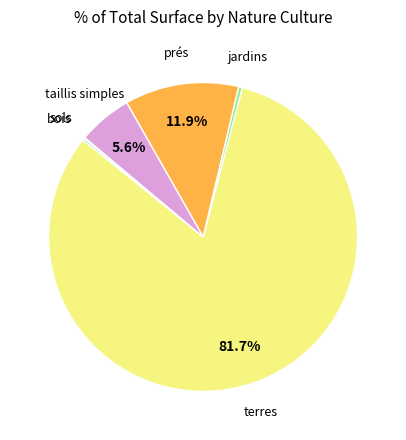

Do jardins and terres together represent more than half of the pie?

Yes